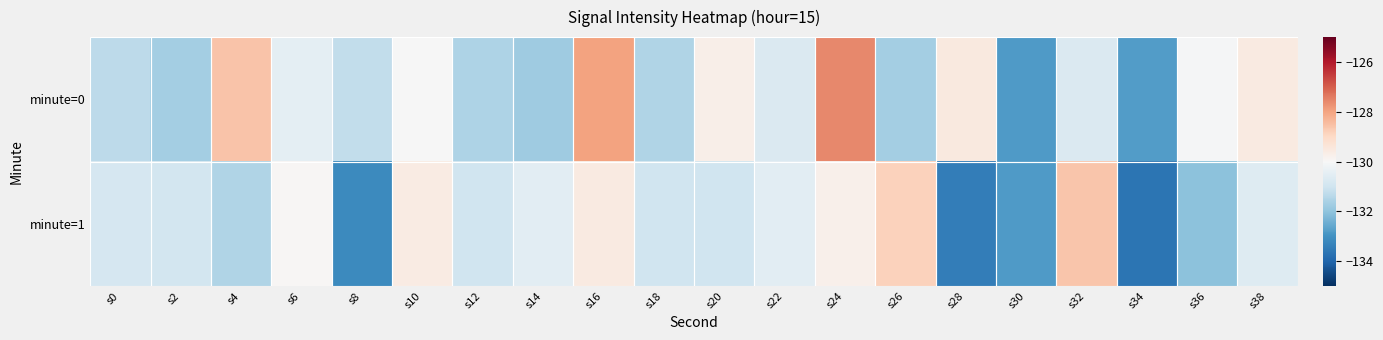

What is the greatest value displayed?

-127.6